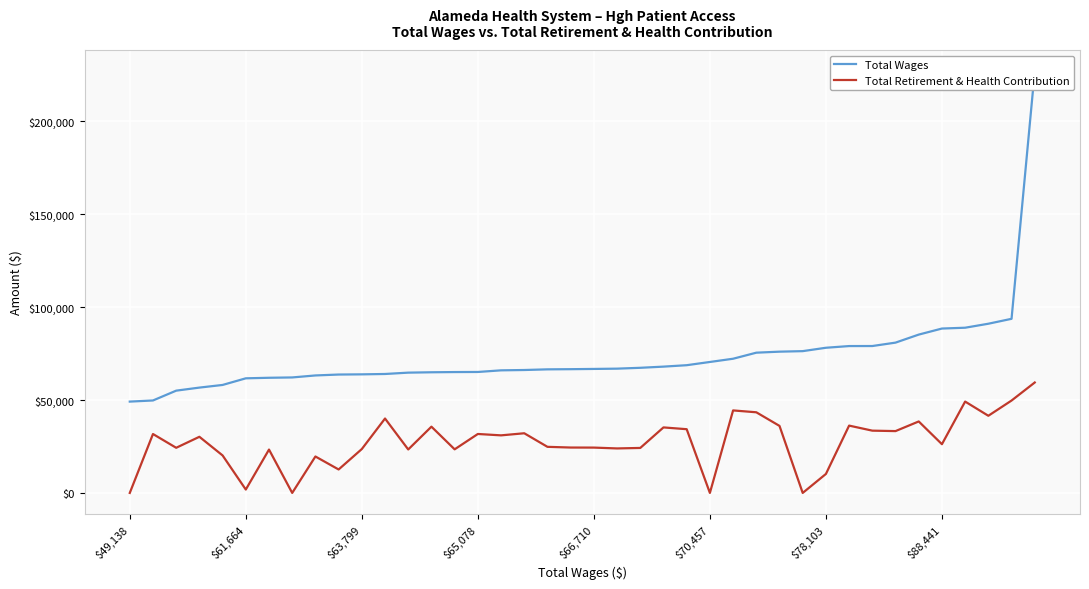

What is the difference between the maximum and minimum values in the Total Wages series?

177773